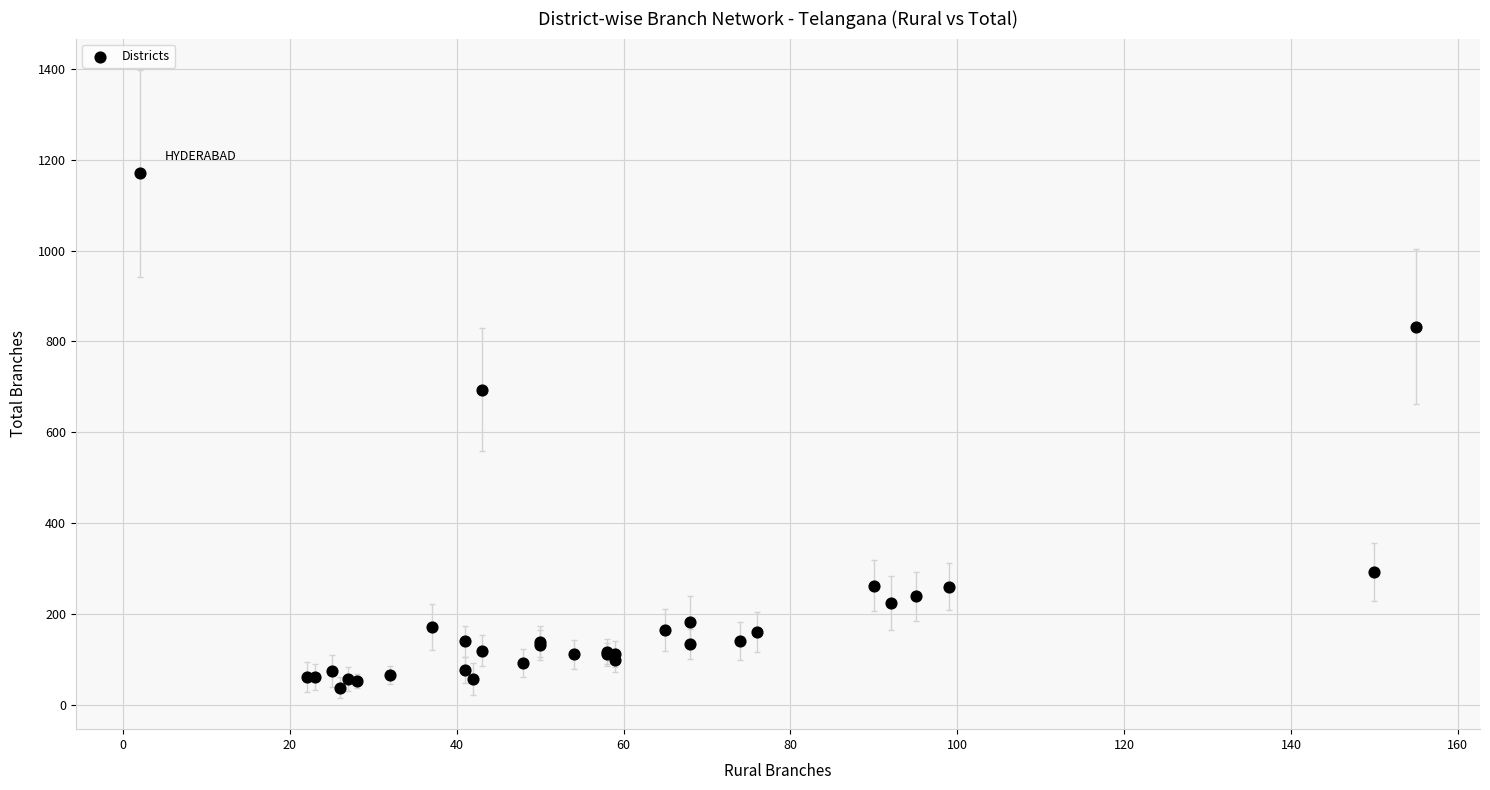

What Y value in the scatter plot is closest to 604?

694